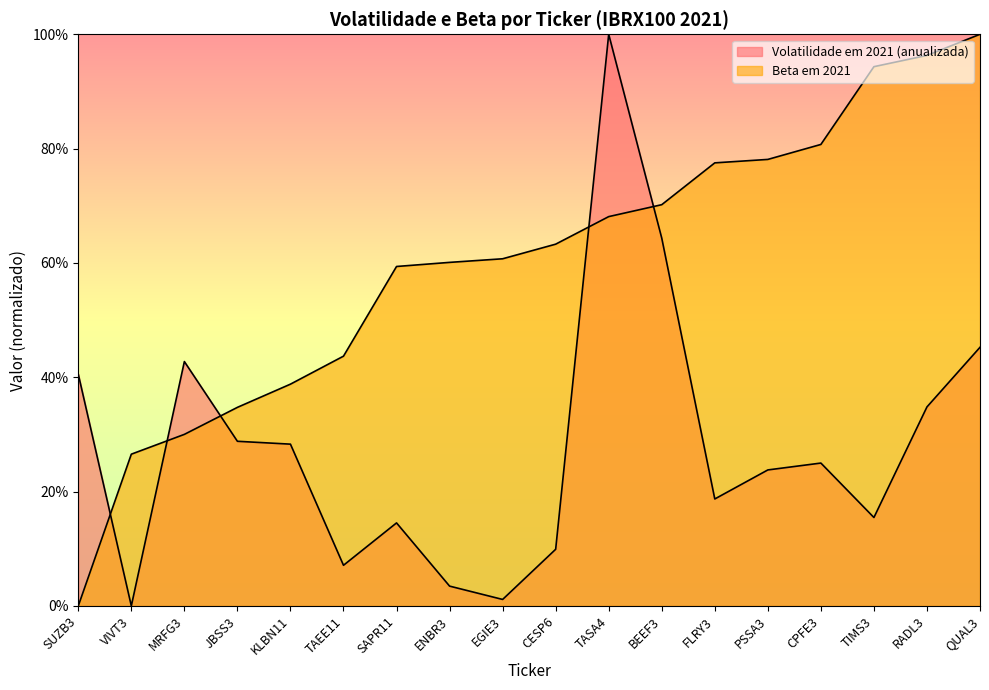

Is it true that Volatilidade em 2021 (anualizada) equals 0.1 at FLRY3?

False